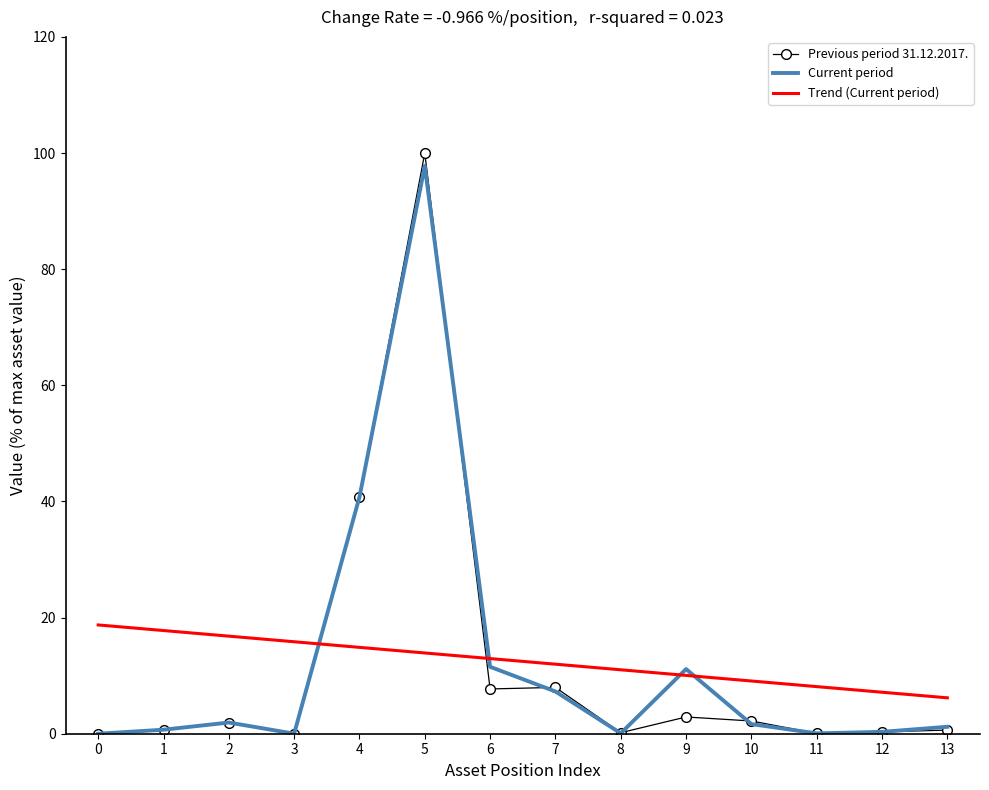

At which category is the sum across all series the highest?

5